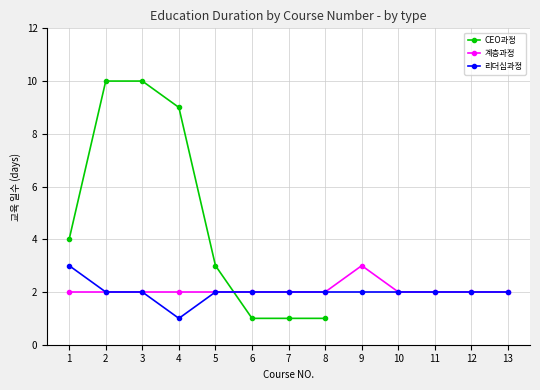

Where is 계층과정 nearest to the value 2?

1